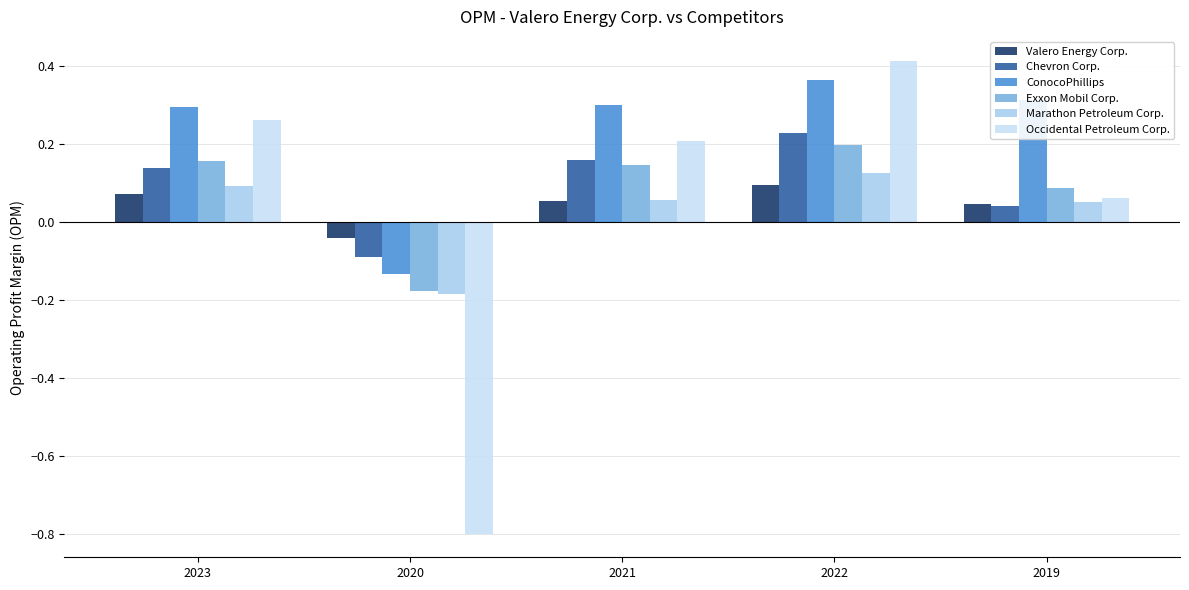

Does the chart contain stacked bars?

No